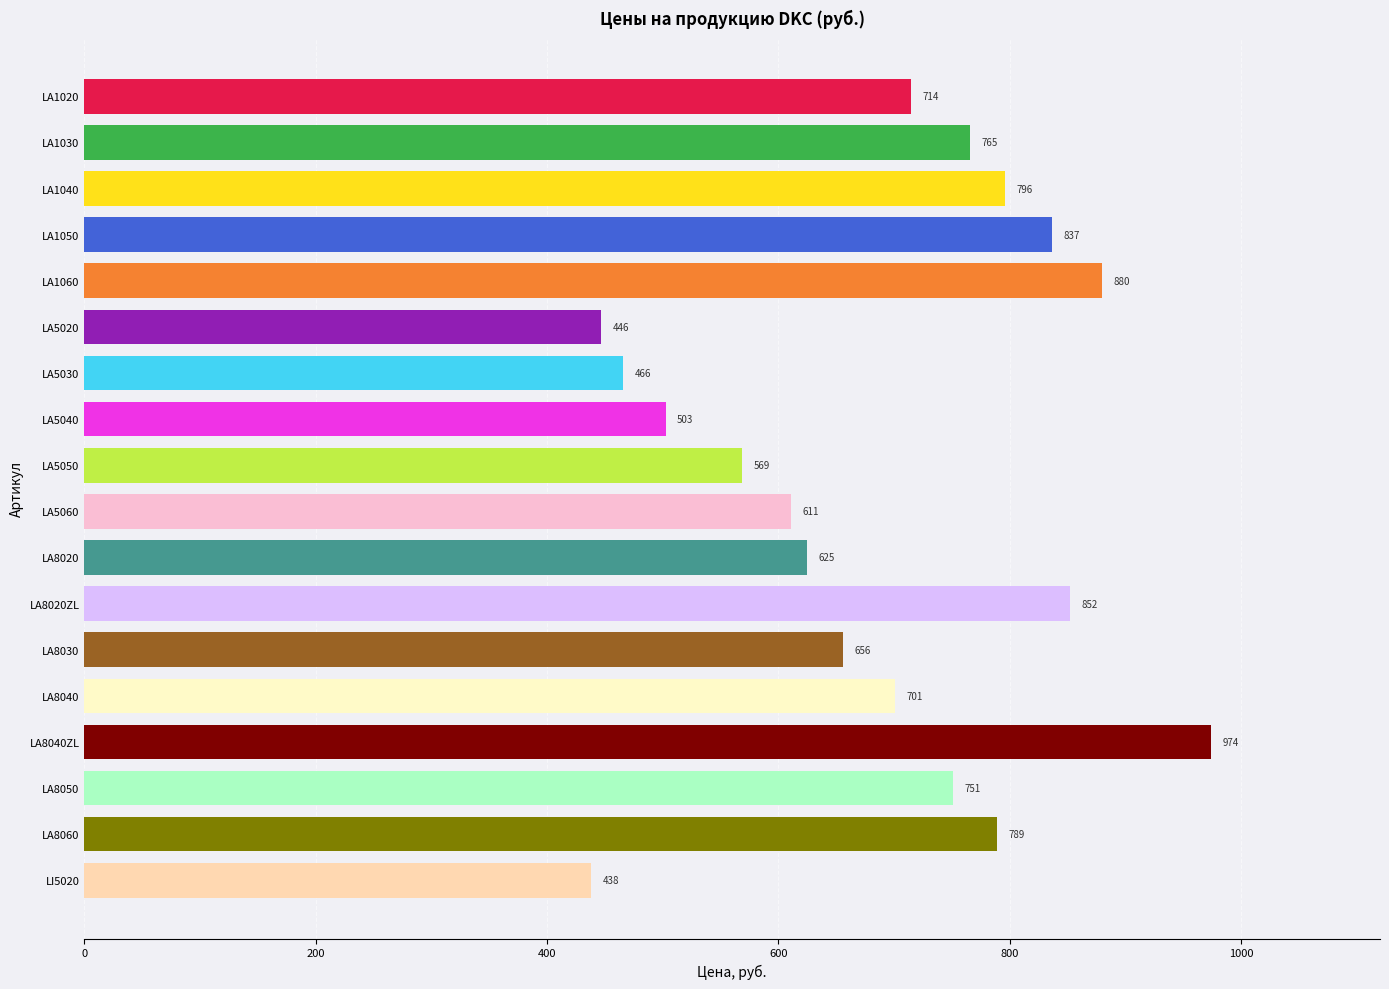

What is the ratio of the value at LA1060 to the value at LA1020?

1.2